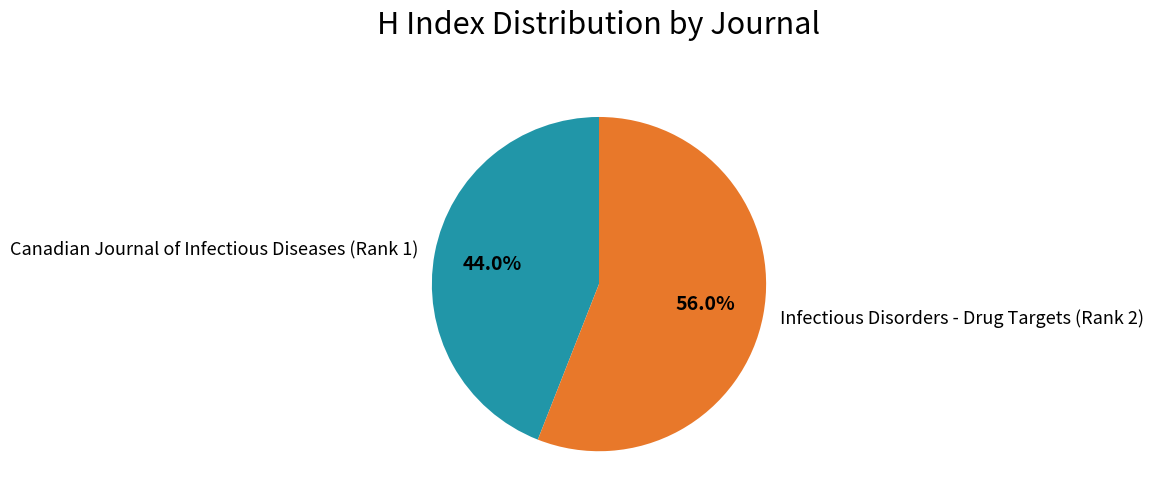

Does any single category account for the majority?

Yes